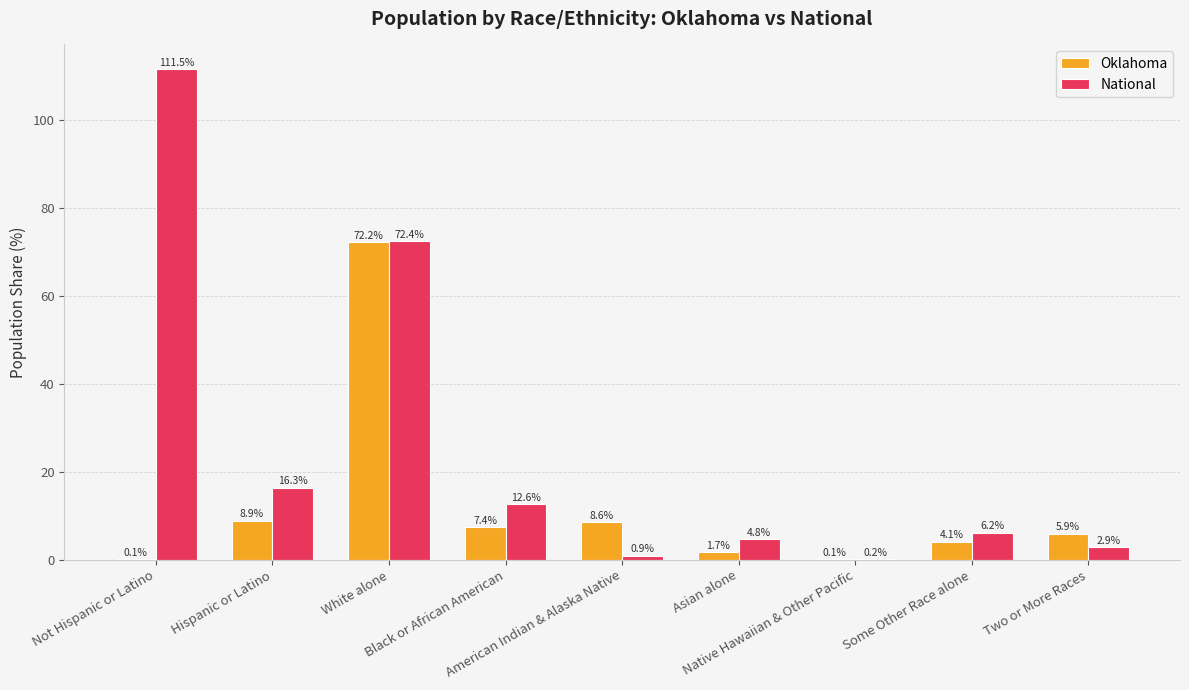

Which series has the largest total across all categories?

National